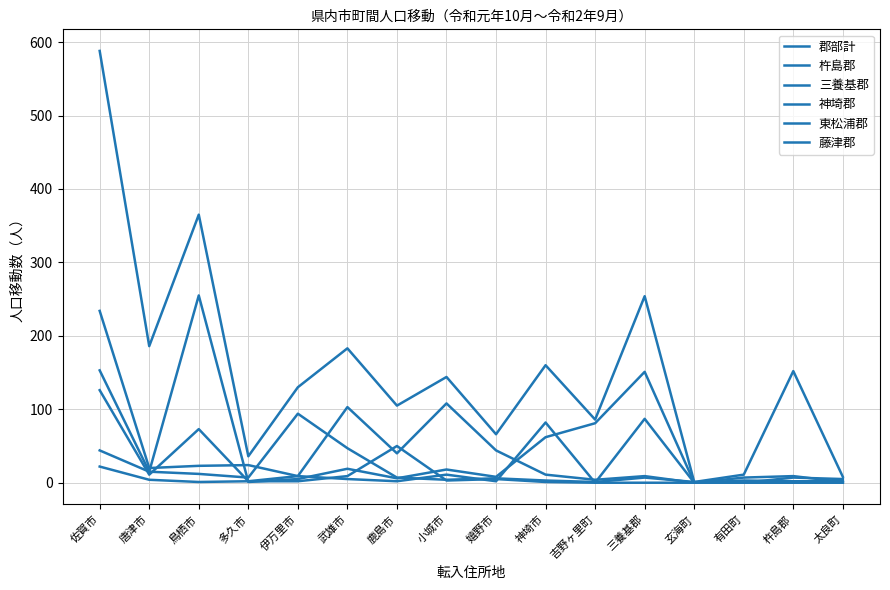

Rank the series by their maximum value, from highest to lowest.

郡部計, 三養基郡, 杵島郡, 神埼郡, 東松浦郡, 藤津郡